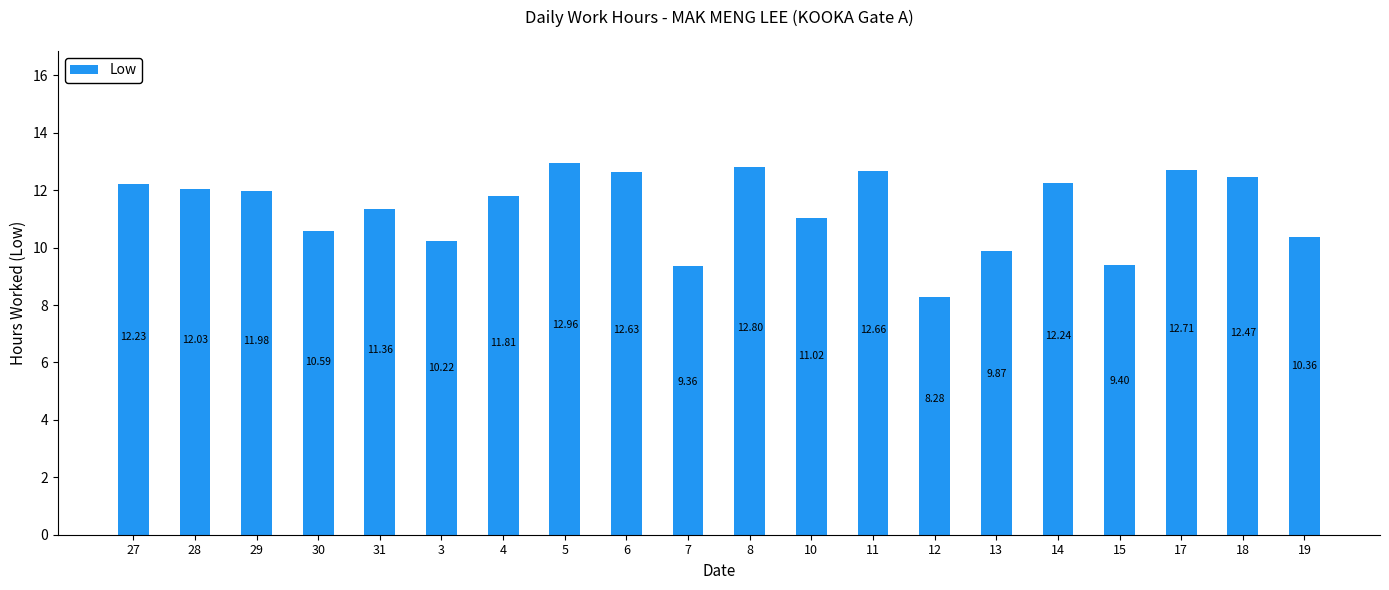

List the labels in order of value, smallest first.

12, 7, 15, 13, 3, 19, 30, 10, 31, 4, 29, 28, 27, 14, 18, 6, 11, 17, 8, 5